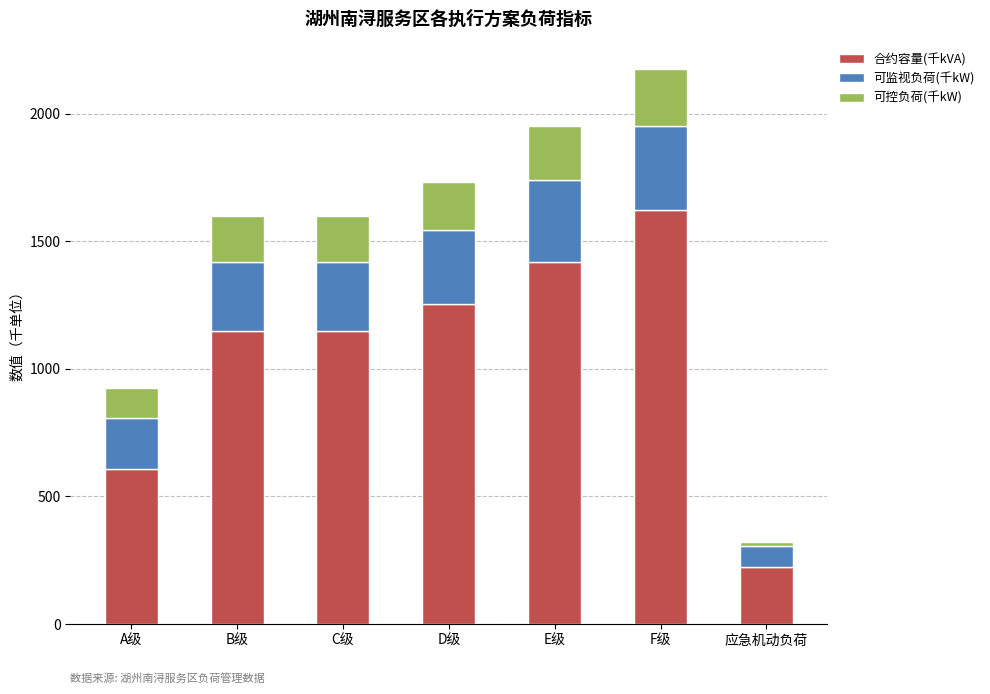

What is the total value across all series at C级?

1596.7